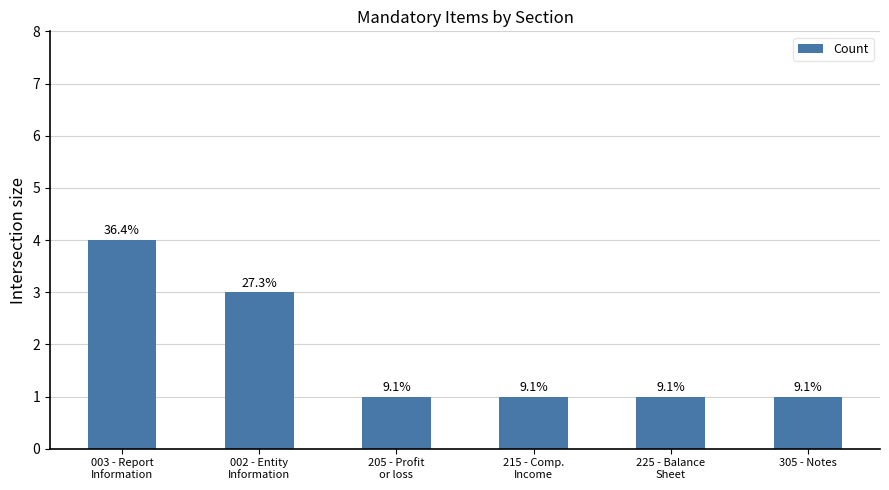

Reading right to left, list all the values displayed in this chart.

305 - Notes=1	225 - Balance
Sheet=1	215 - Comp.
Income=1	205 - Profit
or loss=1	002 - Entity
Information=3	003 - Report
Information=4